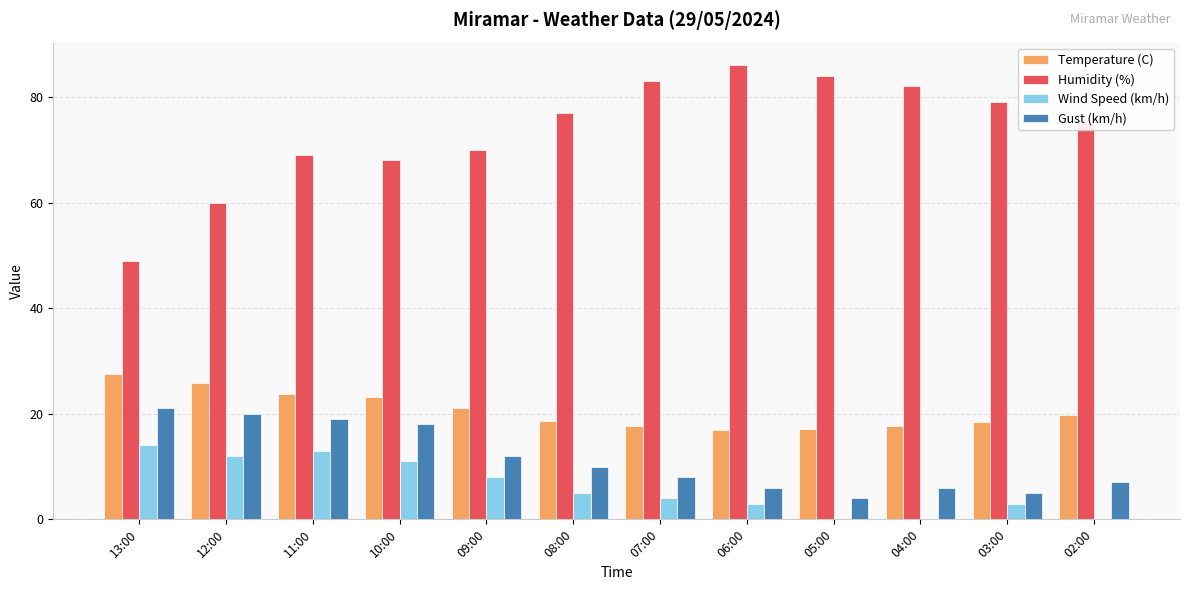

Is the value of Gust (km/h) at 04:00 greater than the value of Humidity (%) at 04:00?

No